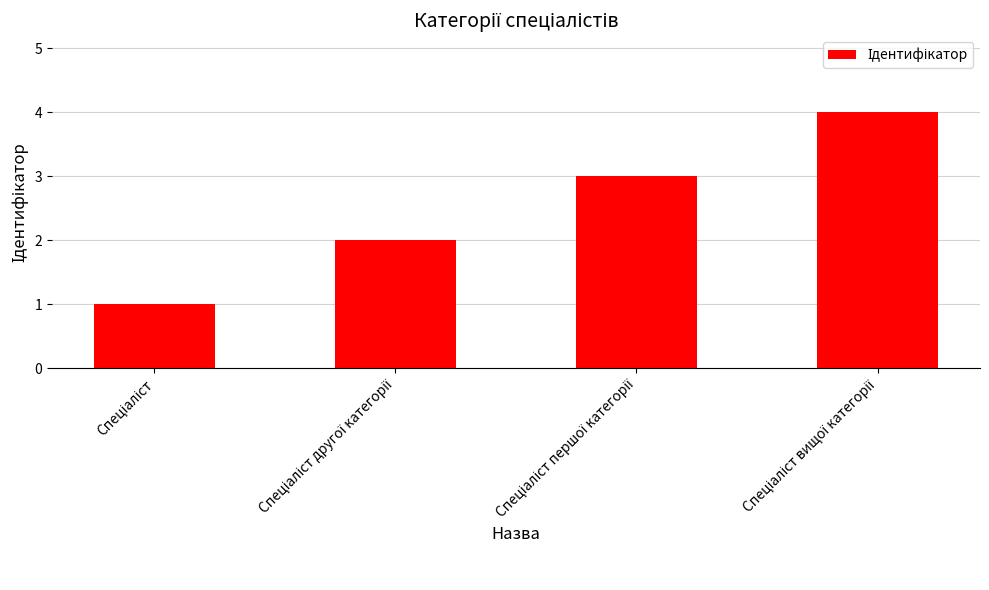

What is the greatest value displayed?

4